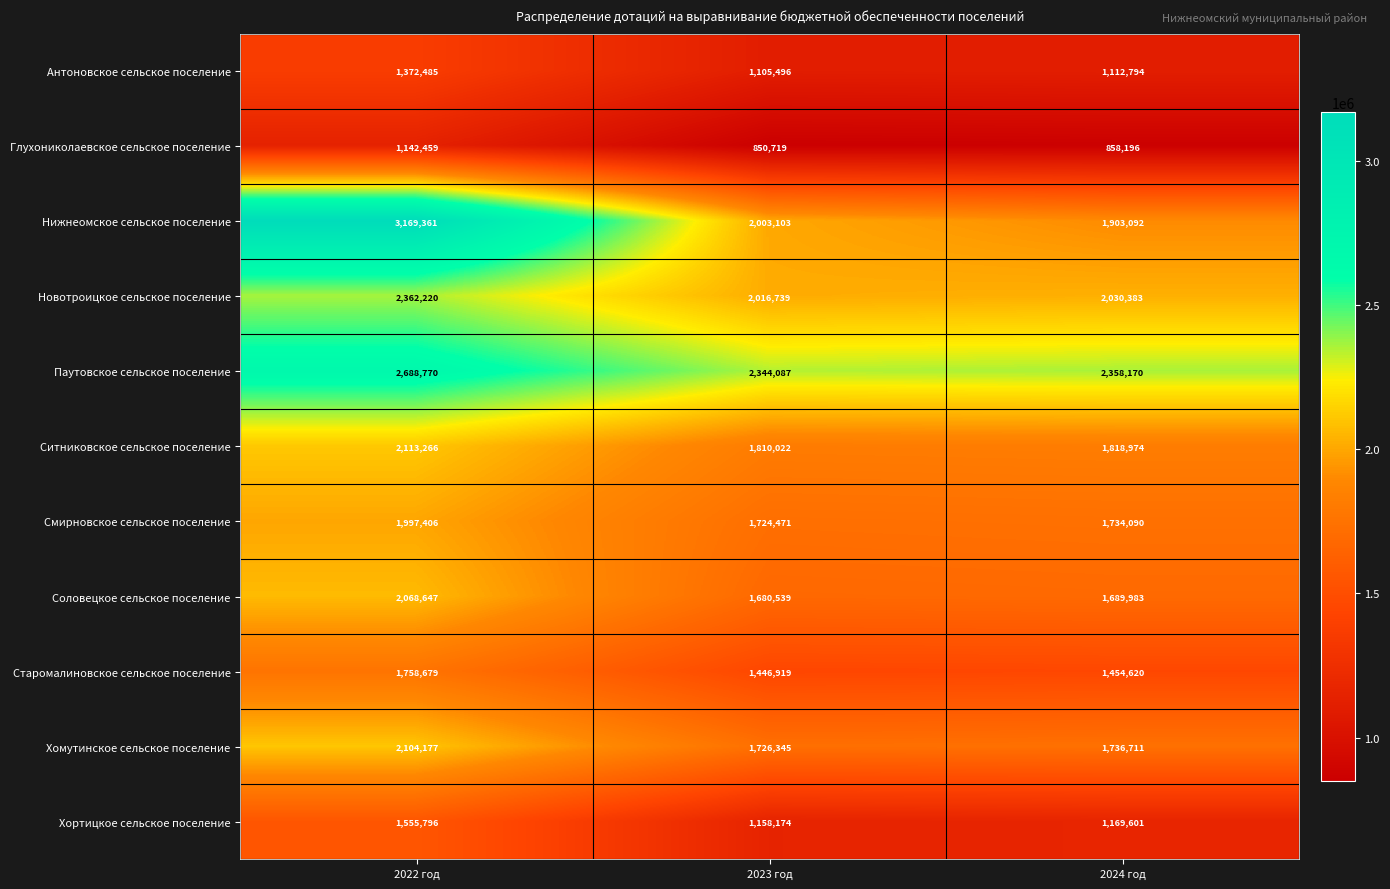

What is the average value of the Новотроицкое сельское поселение series?

2136447